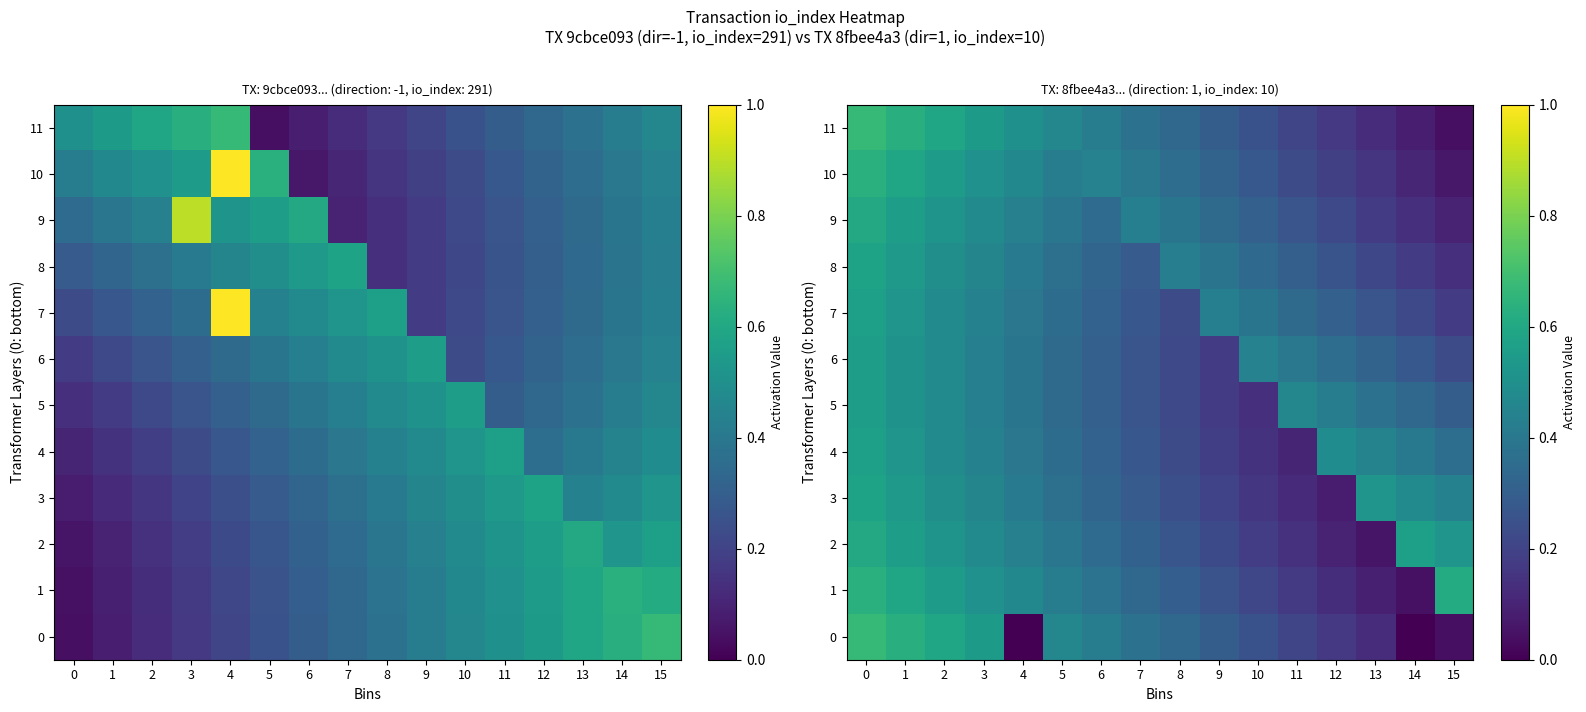

How many data points does each series have?

16